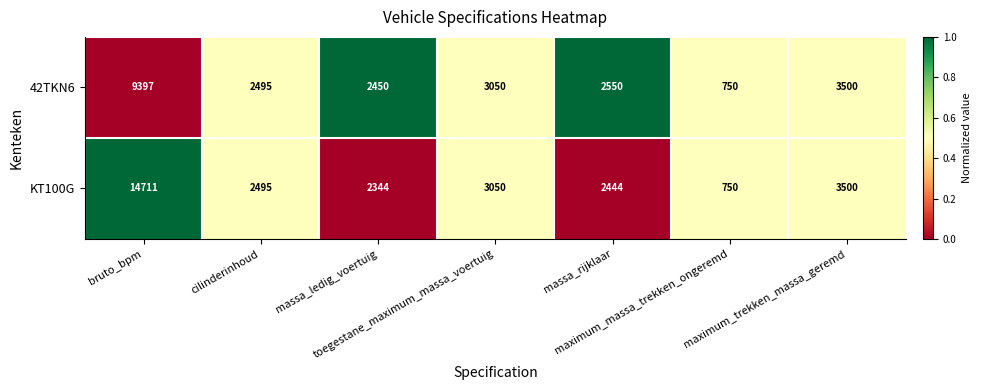

Which series has the largest total across all categories?

KT100G